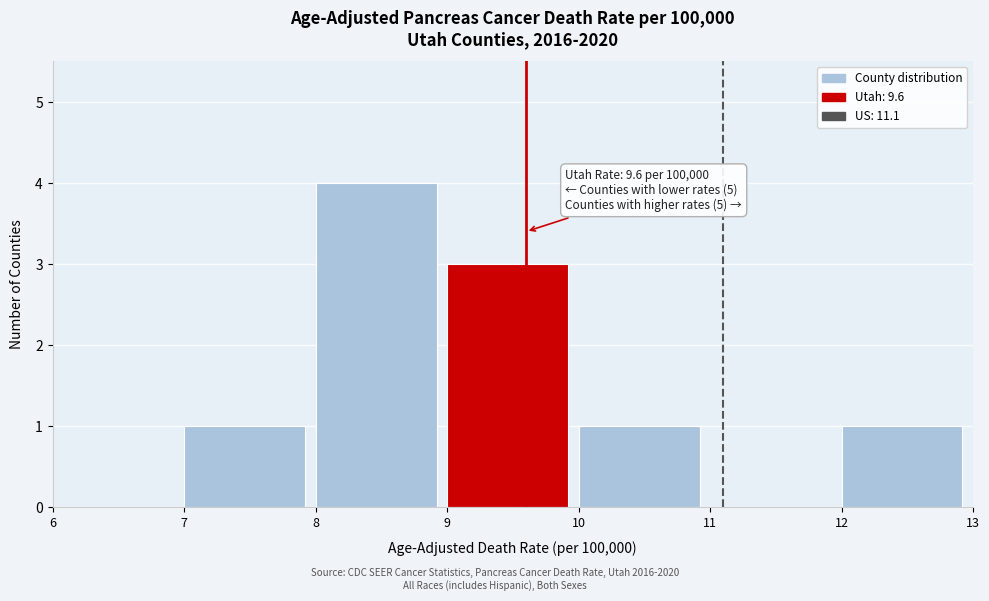

Which range on the x-axis has the tallest bar?

8 to 9